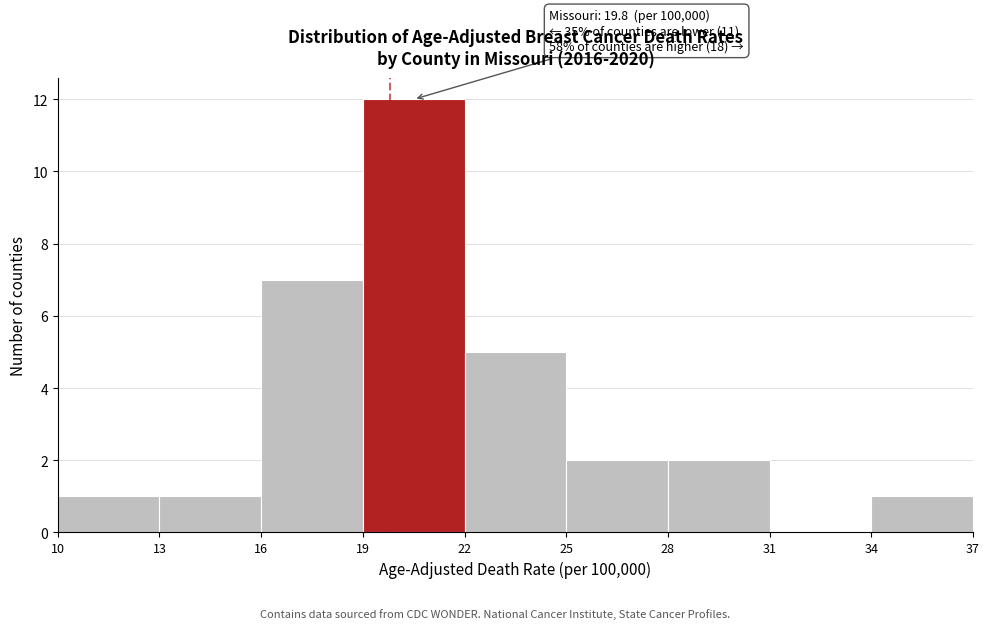

Over which range of the x-axis is the bar tallest?

19 to 22